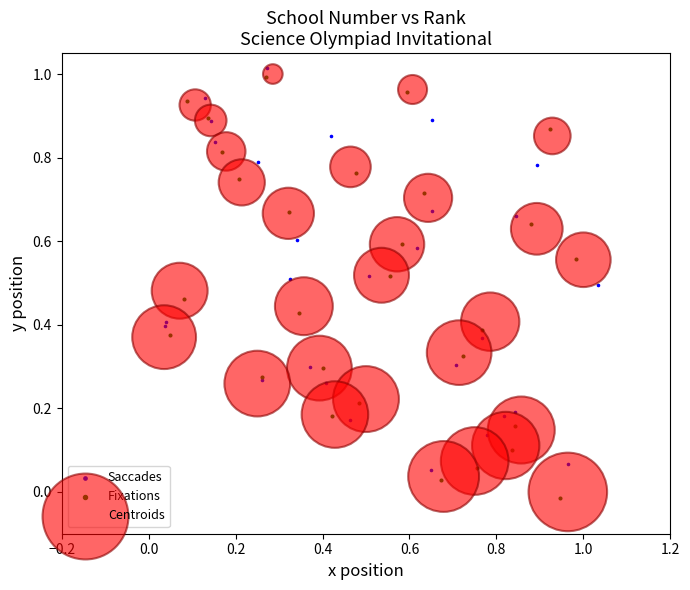

Which series has the widest spread of Y values?

Fixations